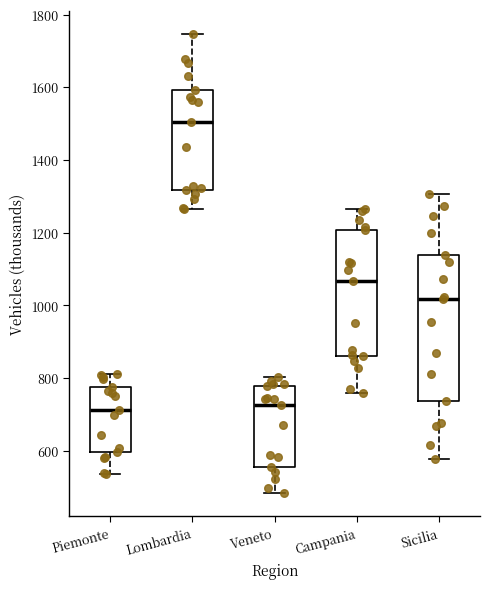

Comparing the boxes themselves (not the whiskers), which one is the tallest?

Sicilia